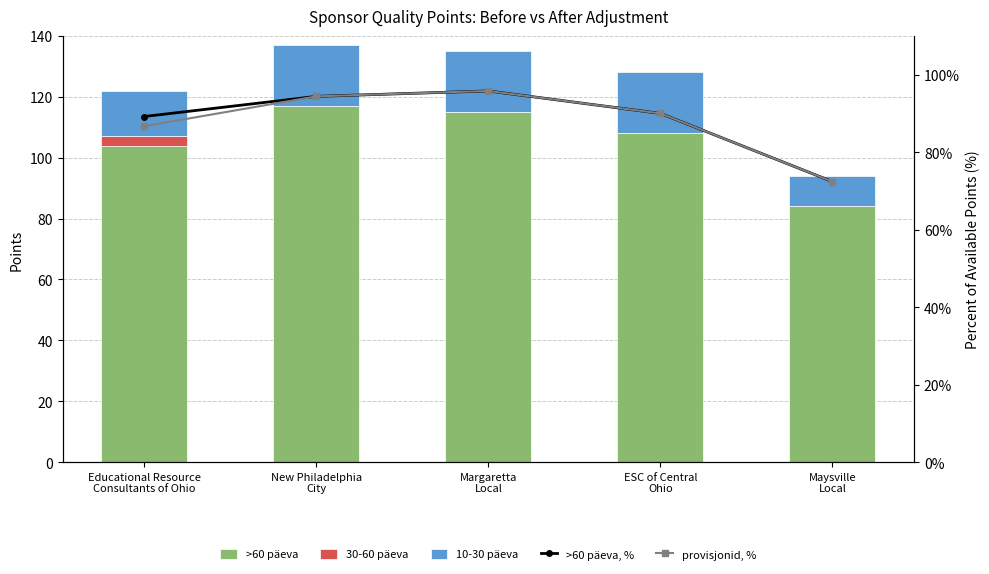

How many data points in 10-30 päeva are less than 20?

2